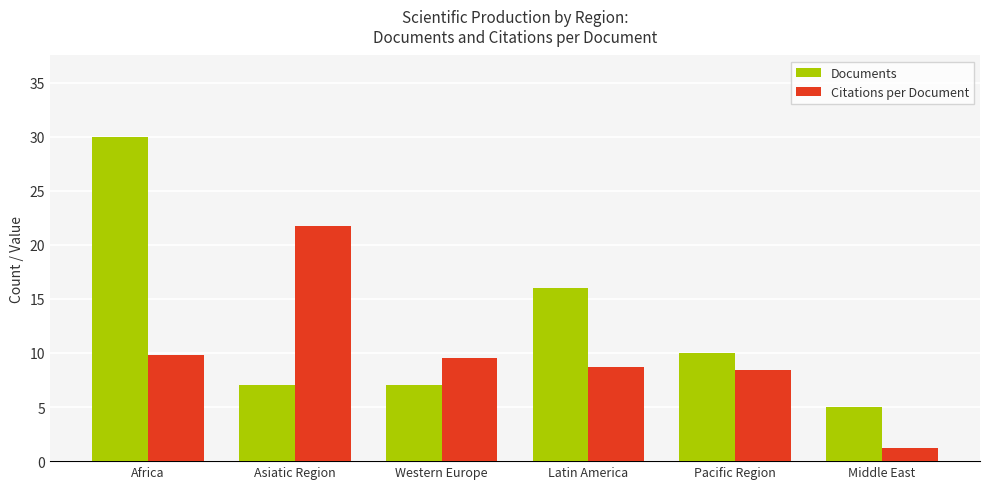

How many distinct data groups are displayed?

2